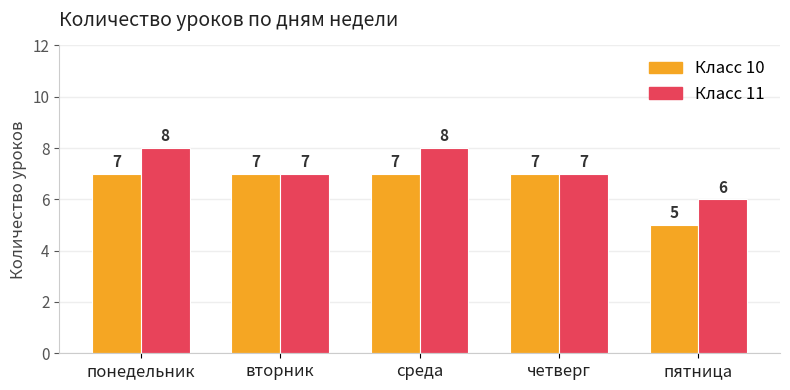

Count the Класс 11 values in the range 7 to 8.

4